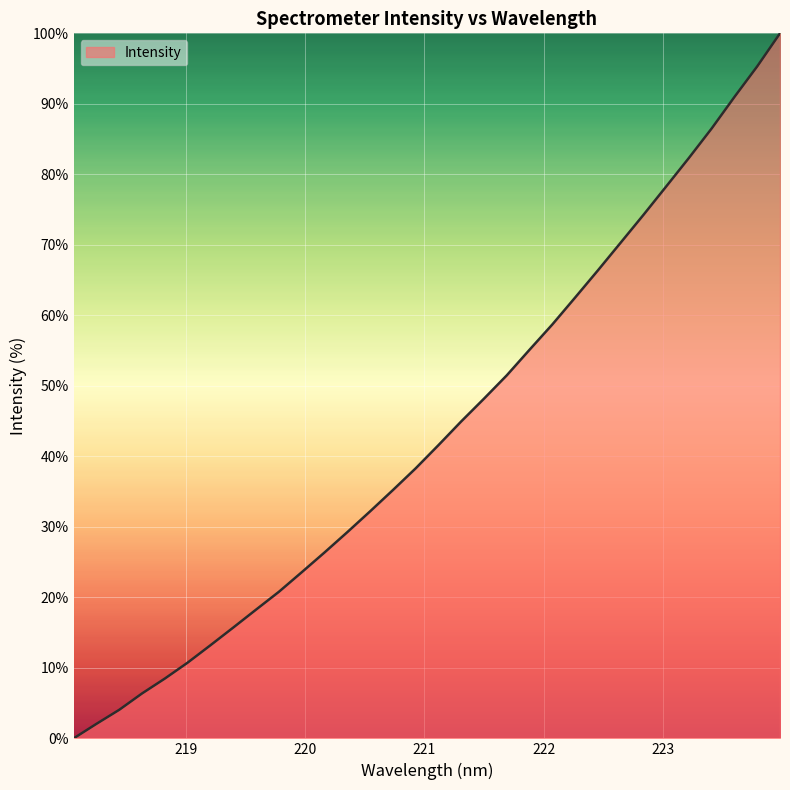

What is the difference between the maximum and minimum values?

100.0